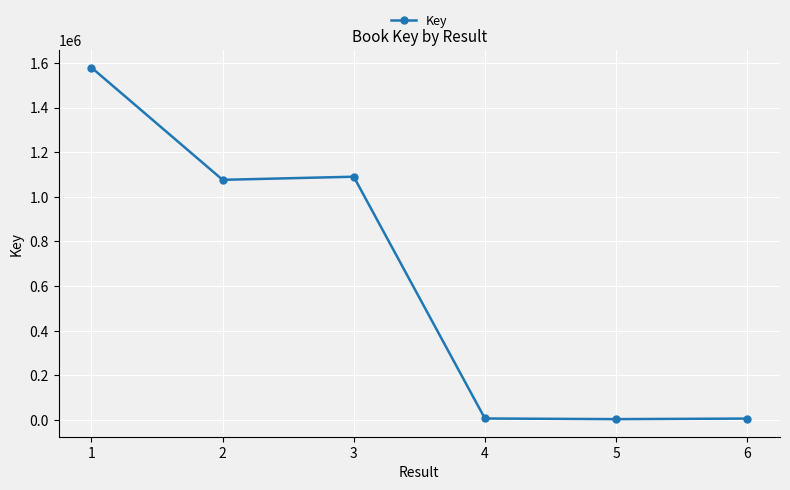

True or false: the data has more than 2 interior local peaks.

False